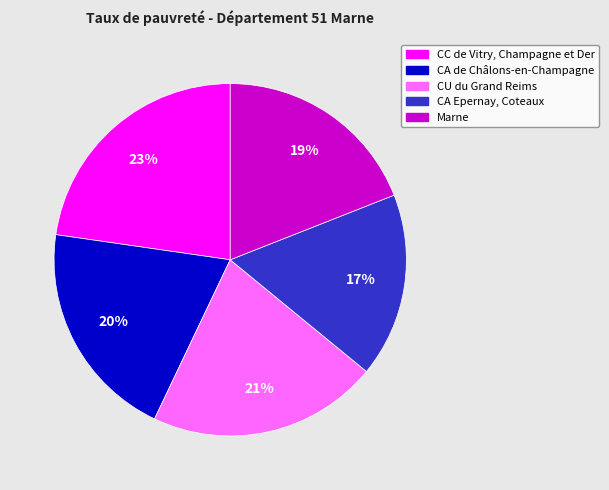

To the nearest percent, what is the combined percentage of Marne and CC de Vitry, Champagne et Der?

42%